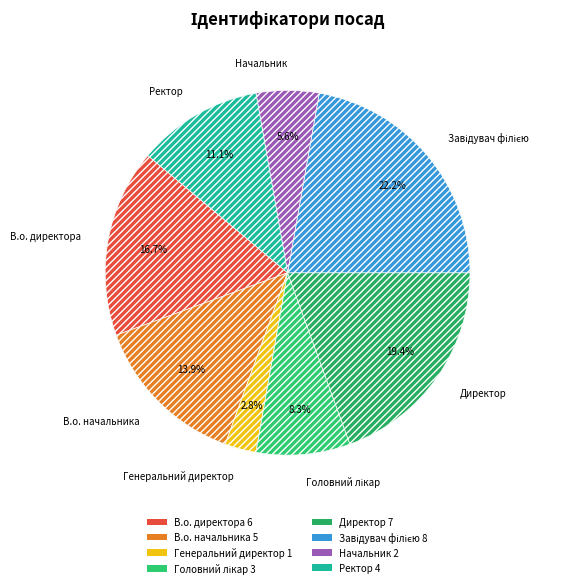

What portion of the pie excludes В.о. начальника?

86.1%